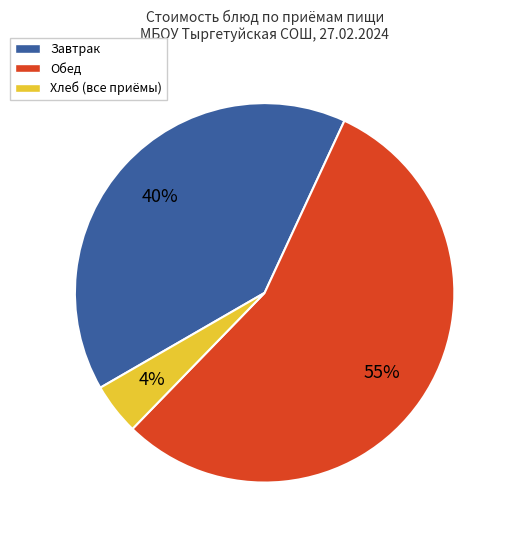

Does any single category account for the majority?

Yes